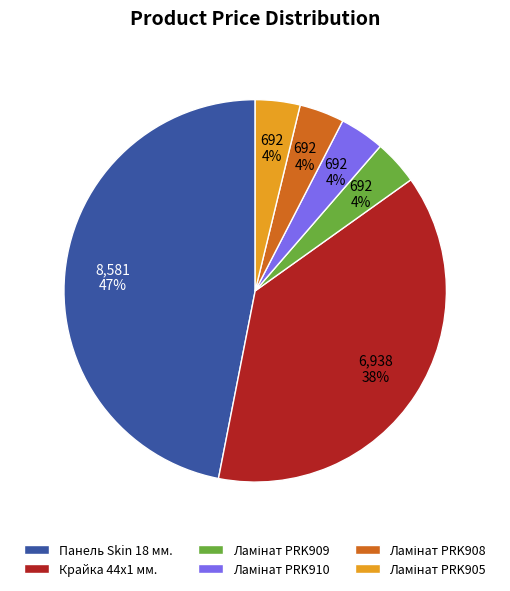

Which category has the biggest portion of the pie?

Панель Skin 18 мм.